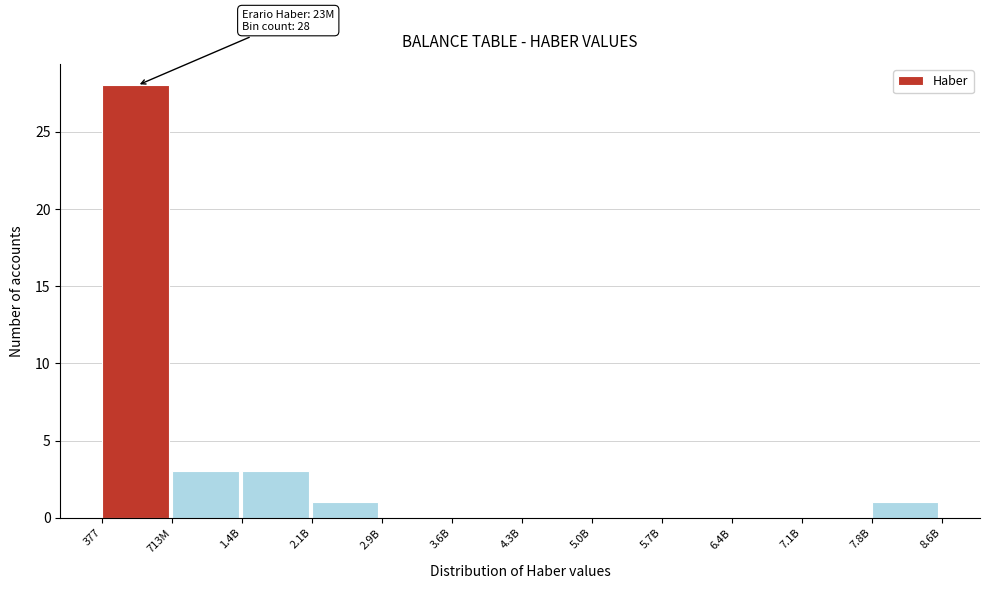

Reading left to right, what are all the values shown in this chart?

377=28	713M=3	1.4B=3	2.1B=1	2.9B=0	3.6B=0	4.3B=0	5.0B=0	5.7B=0	6.4B=0	7.1B=0	7.8B=1